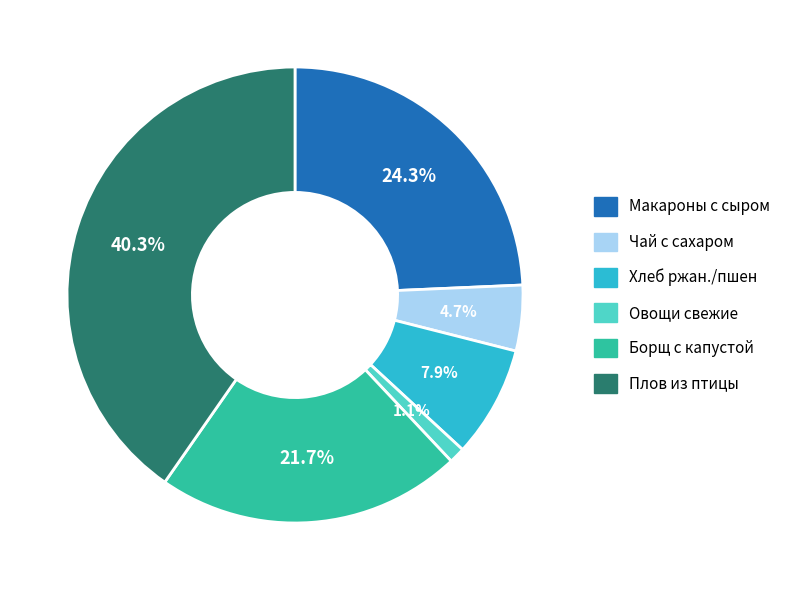

Is there any slice that represents more than half of the pie?

No